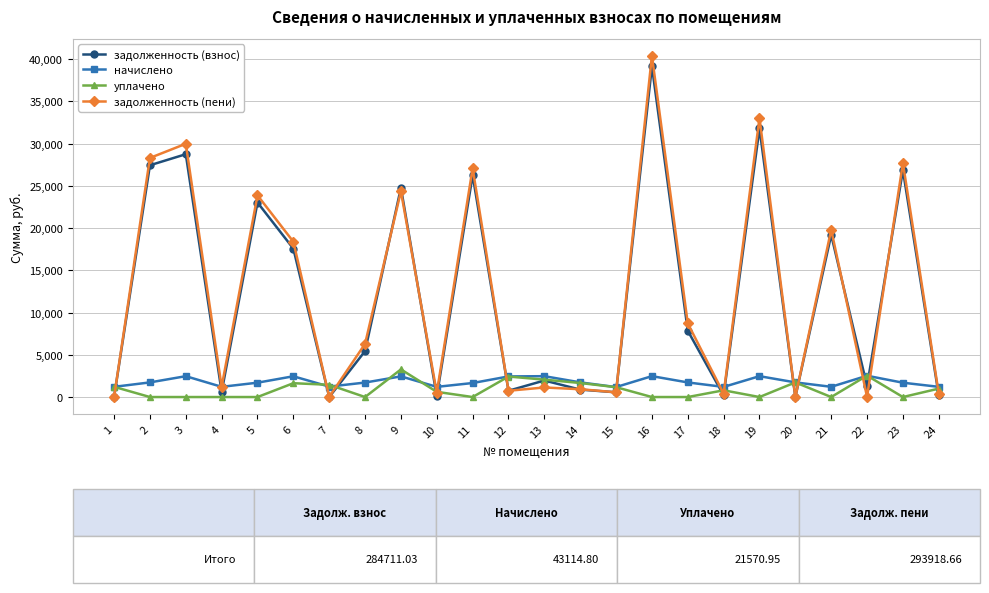

Is the value of уплачено at 10 greater than the value of задолженность (пени) at 1?

Yes